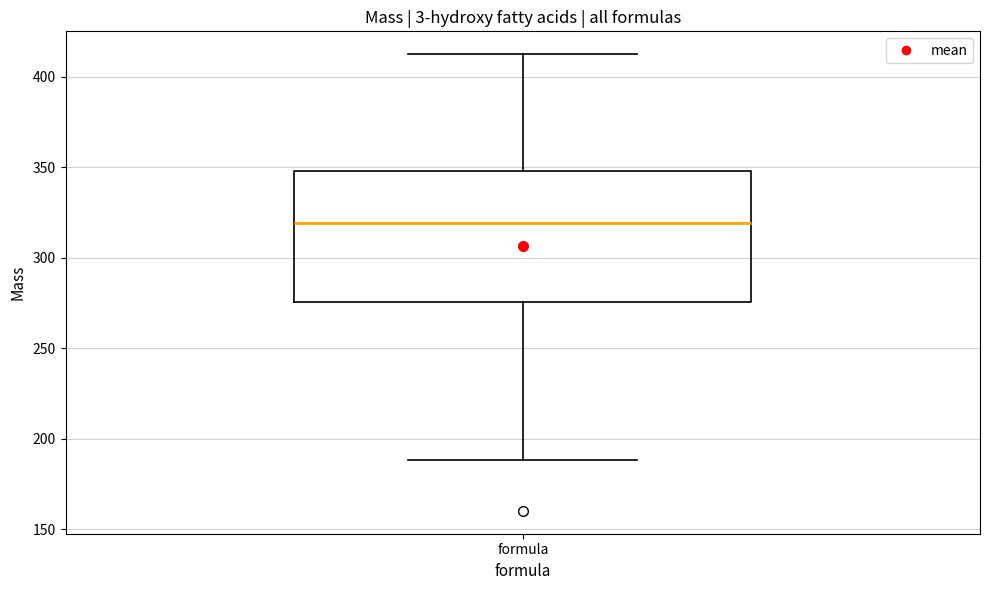

Where is the upper edge of the box for formula on the y-axis? The values are not printed on the chart, so give them approximately, as read against the axis.

350